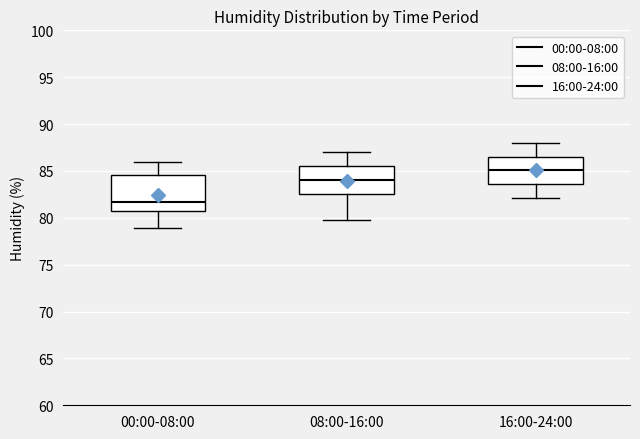

Which box is the tallest, from its lower edge to its upper edge?

00:00-08:00